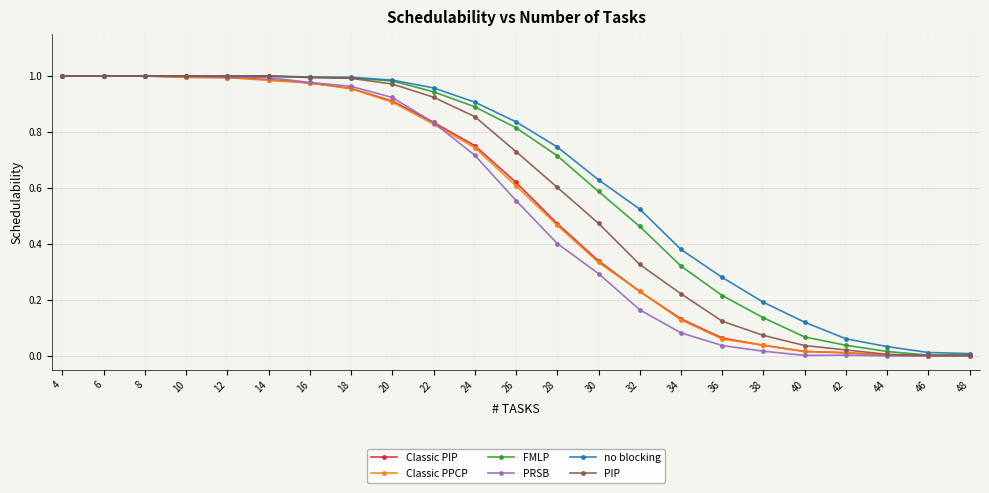

Which series changed the most between 4 and 40?

PRSB